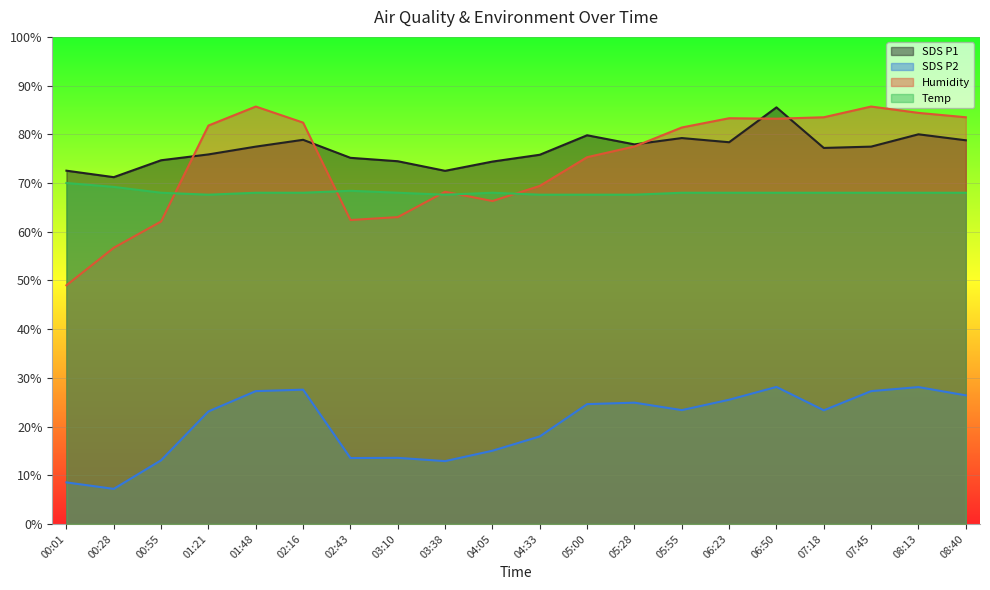

True or false: Humidity has a value of 119.3 at 08:13.

False